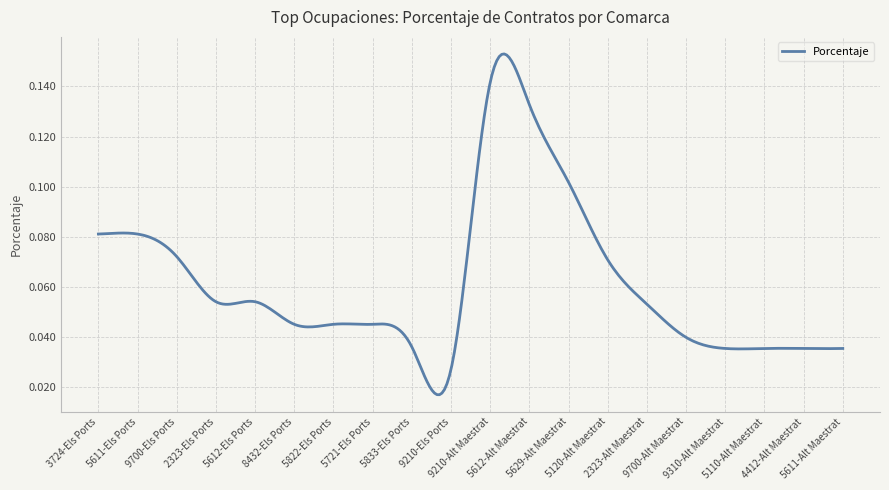

What is the sum of all values?

18.4